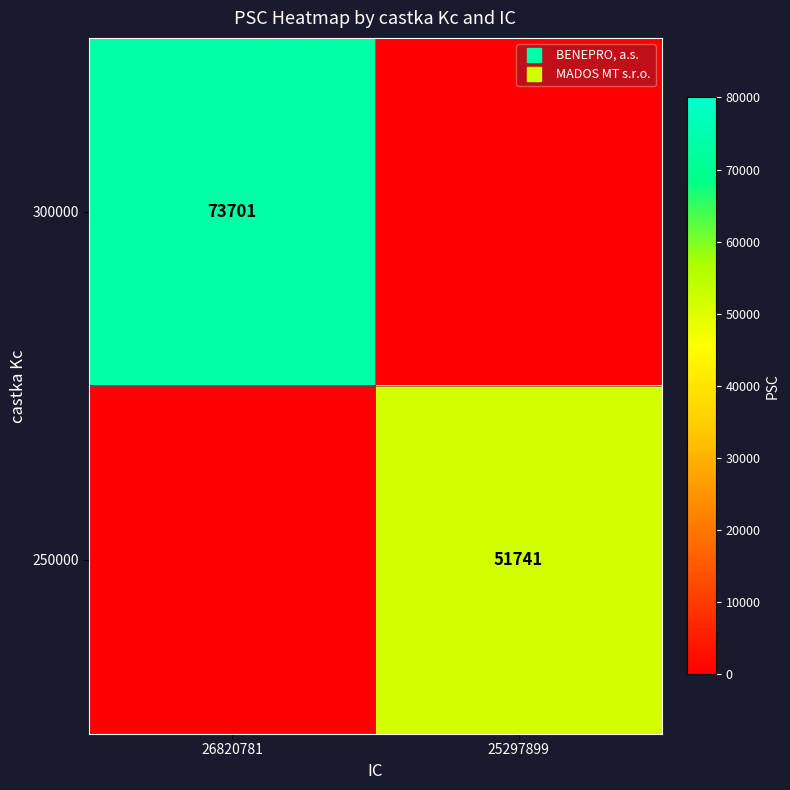

What is the difference between the maximum and minimum values in the 300000 series?

73701